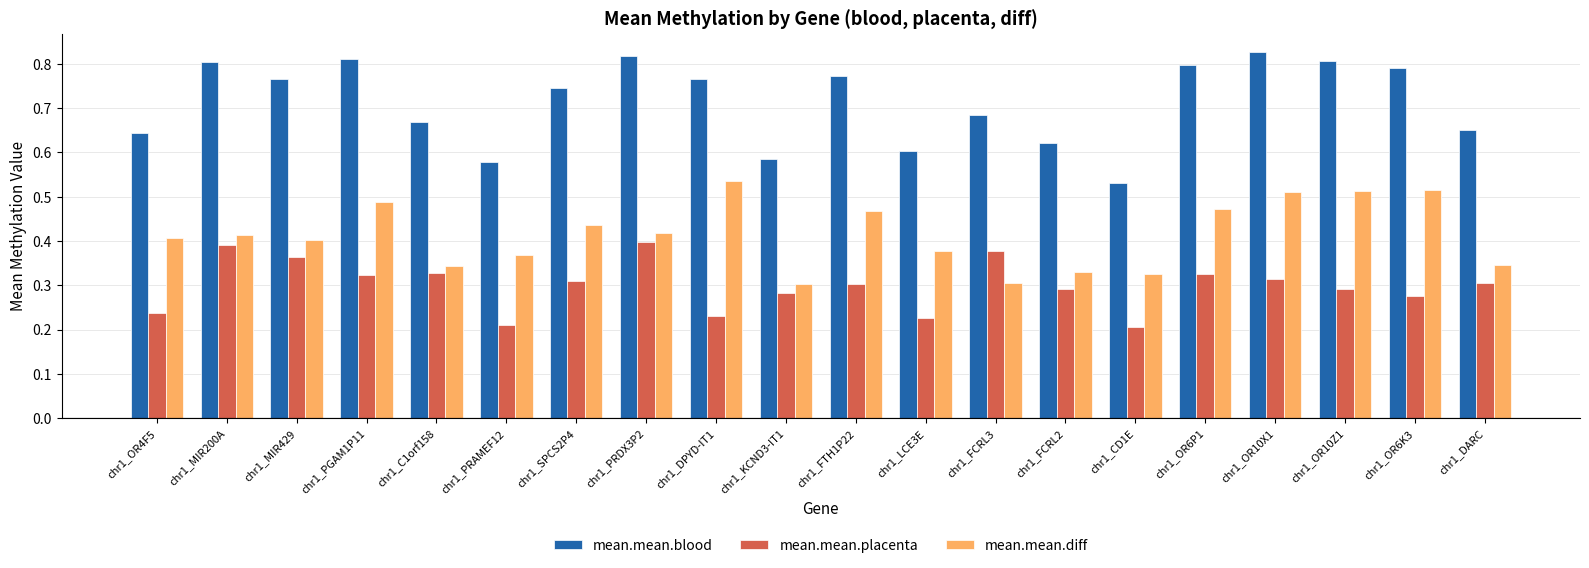

The value of mean.mean.blood at chr1_PRDX3P2 is 0.8. True or false?

True